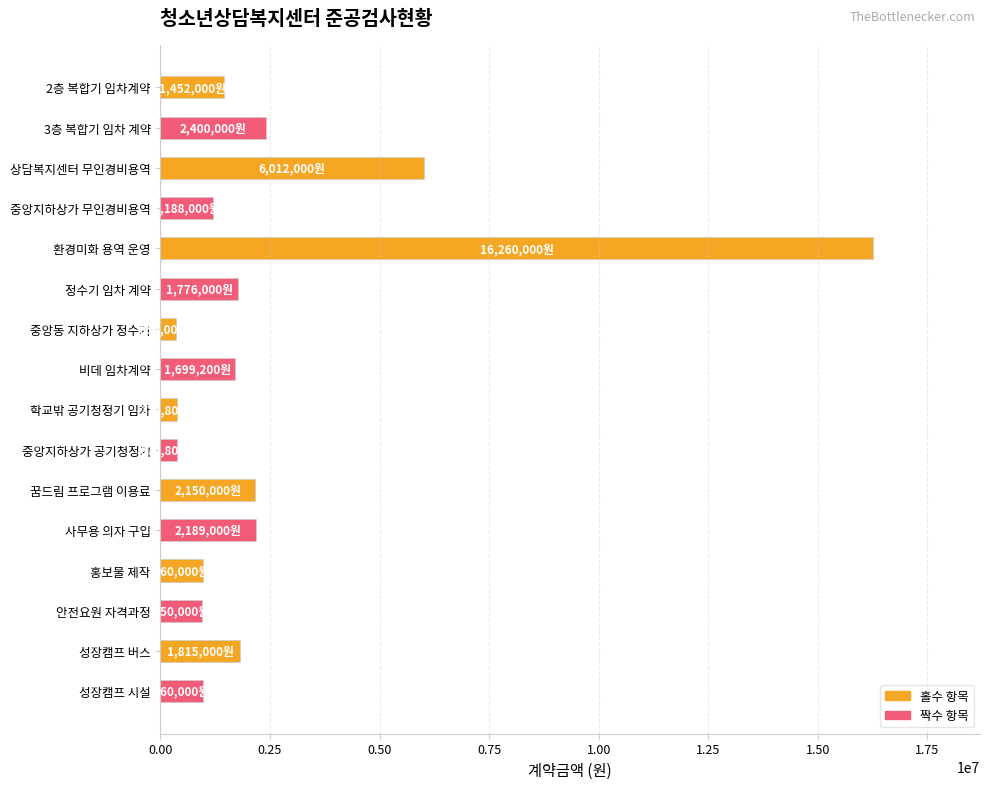

What is the label of the 15th bar from the top?

성장캠프 버스